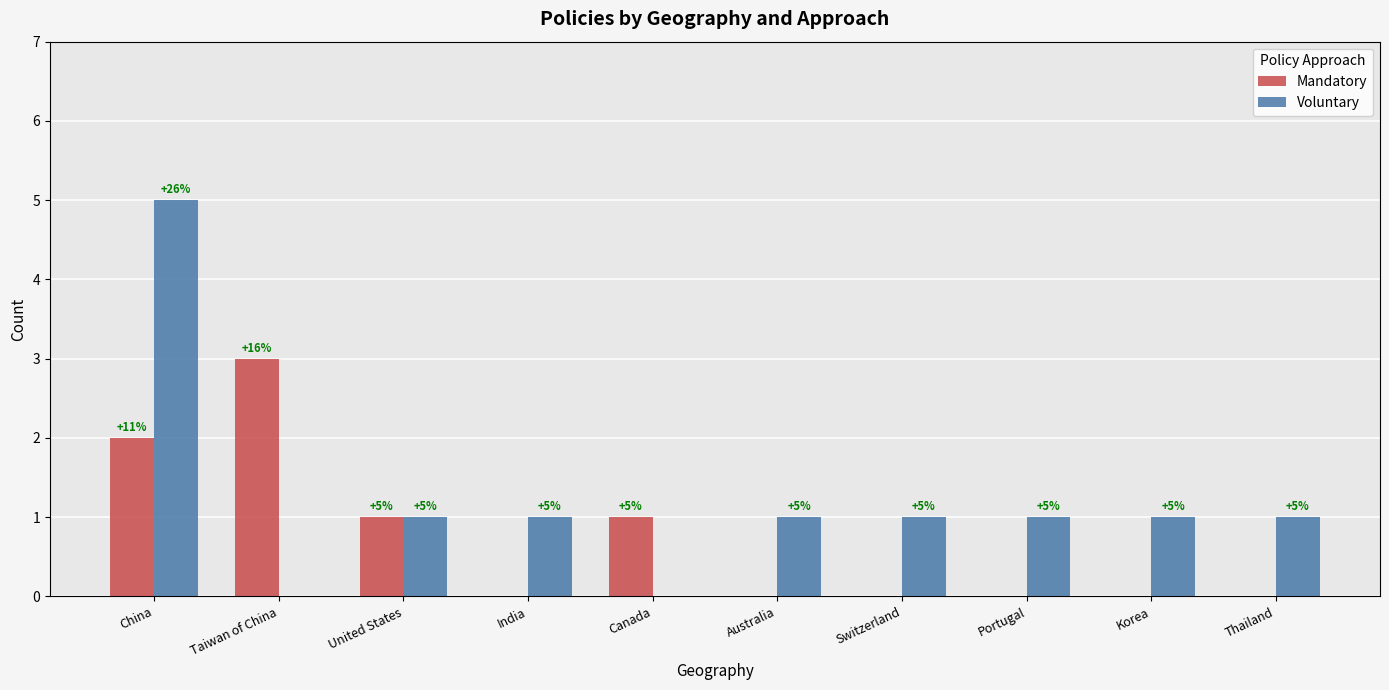

Reading left to right, transcribe all the data shown in this chart.

Mandatory: China=2	Taiwan of China=3	United States=1	India=0	Canada=1	Australia=0	Switzerland=0	Portugal=0	Korea=0	Thailand=0
Voluntary: China=5	Taiwan of China=0	United States=1	India=1	Canada=0	Australia=1	Switzerland=1	Portugal=1	Korea=1	Thailand=1